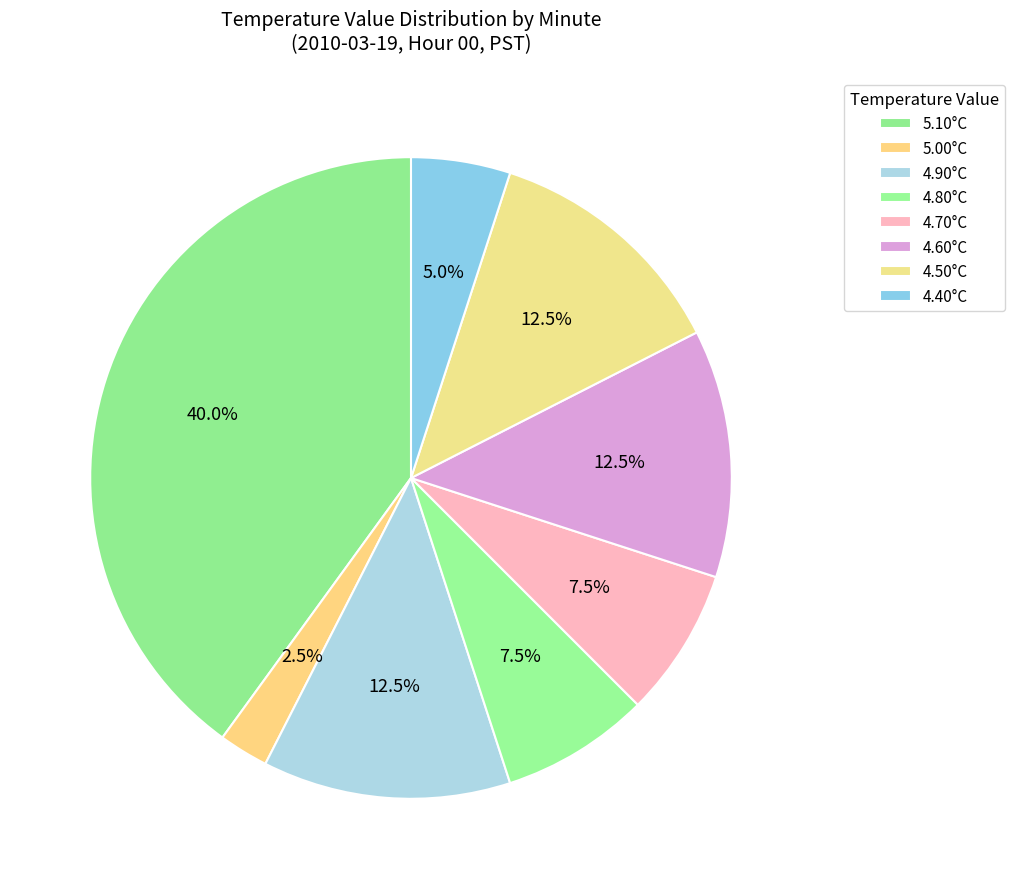

What is the largest slice in the pie chart?

5.10°C